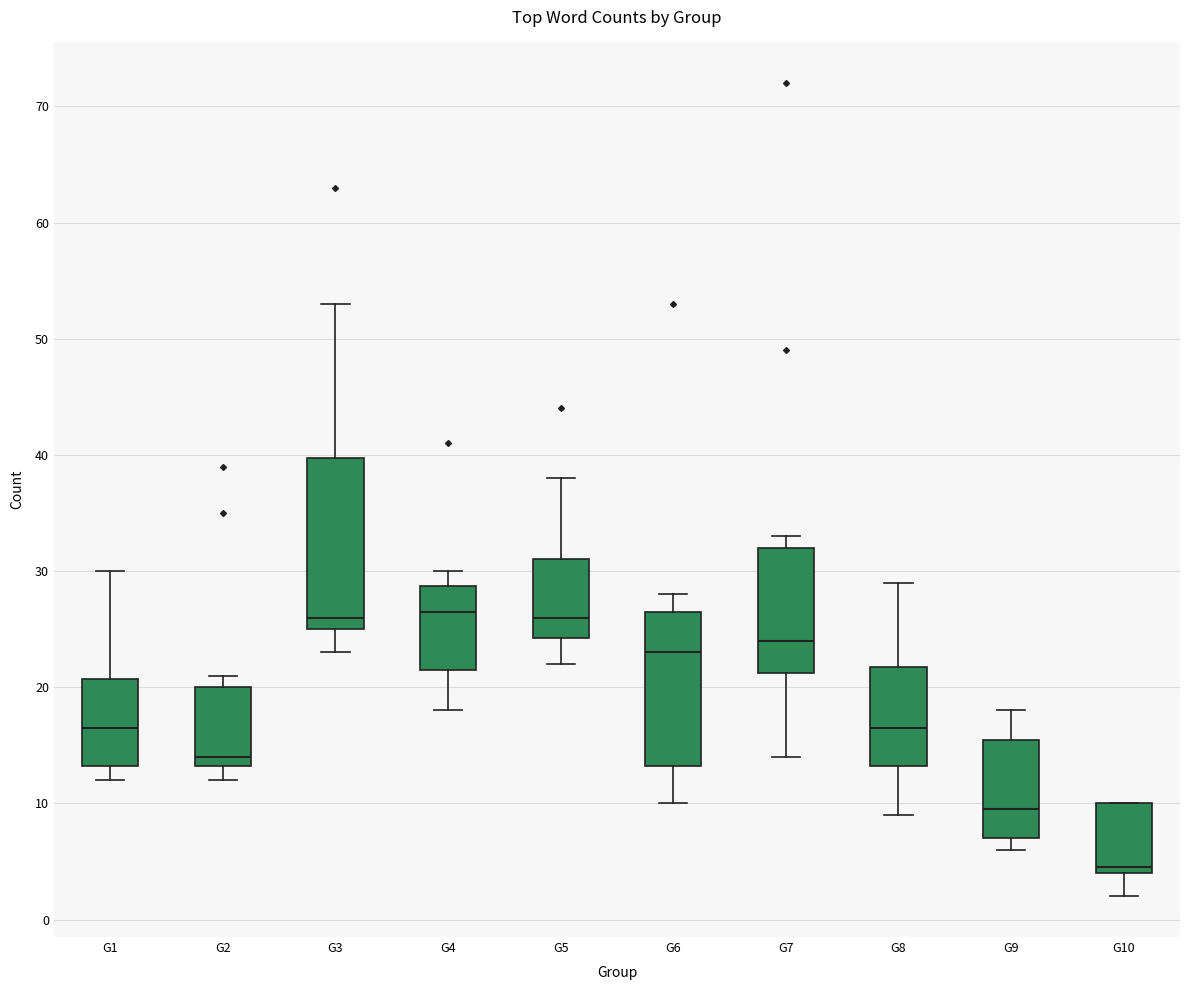

Where does the median line of the box for G7 sit on the y-axis? The values are not printed on the chart, so give them approximately, as read against the axis.

24